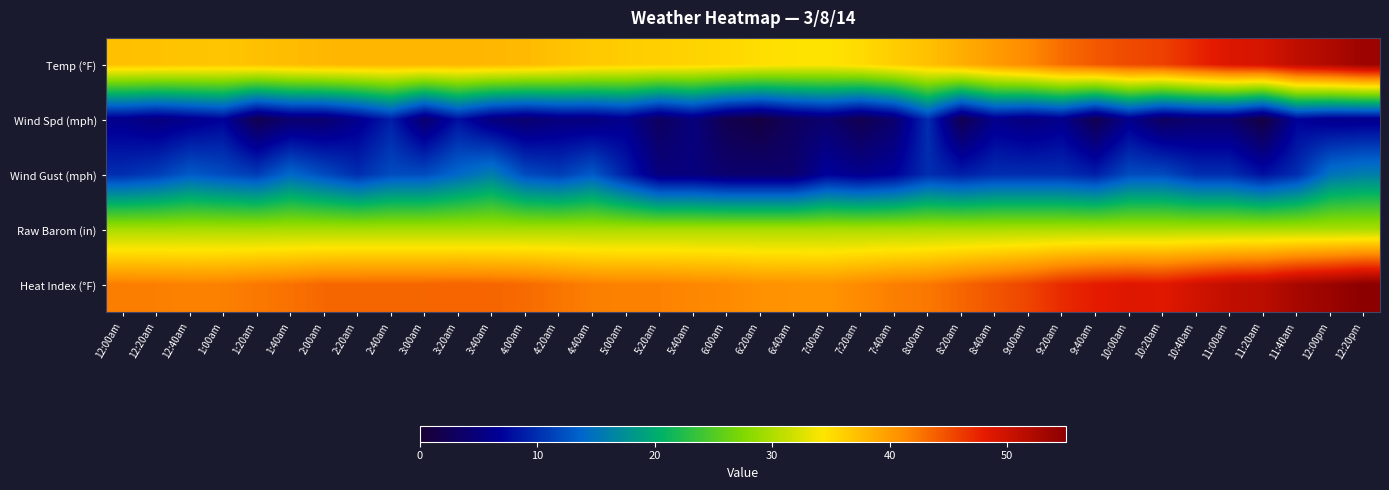

What is the difference between the highest and lowest values at 11:20am?

50.3